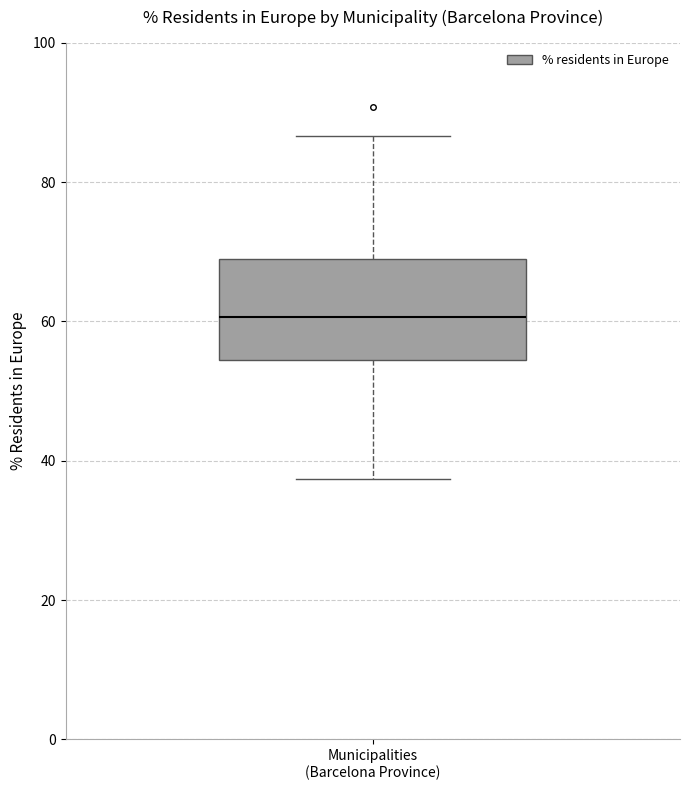

Read this box plot against the y-axis: the position of the median line, the range covered by the box, and the ends of both whiskers. The values are not printed on the chart, so give them approximately, as read against the axis.

median 60, box 54 to 68, whiskers 38 to 86